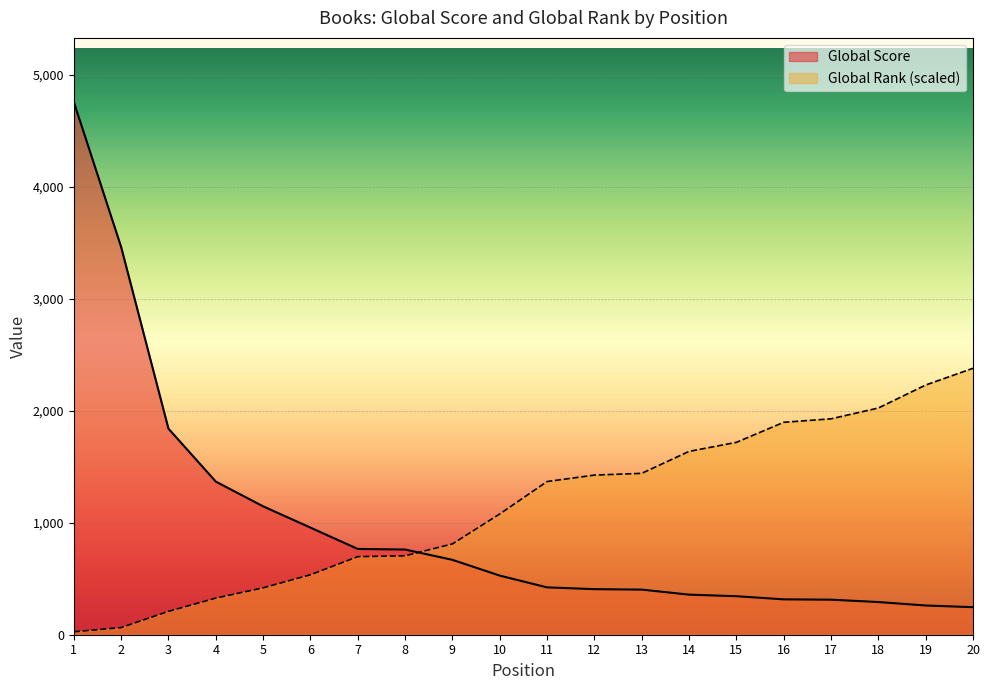

What is the difference between the maximum and minimum values in the Global Rank series?

2353.5